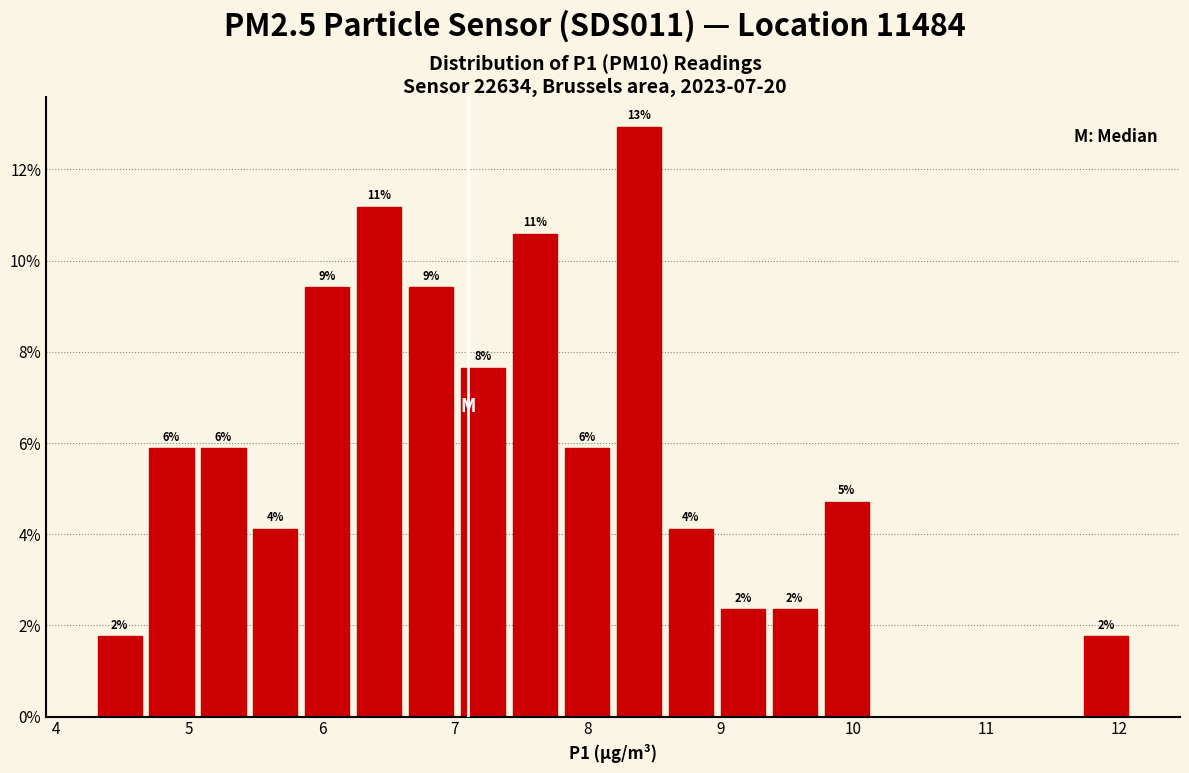

Read against the x-axis, roughly where is the centre of the tallest bar?

8.4